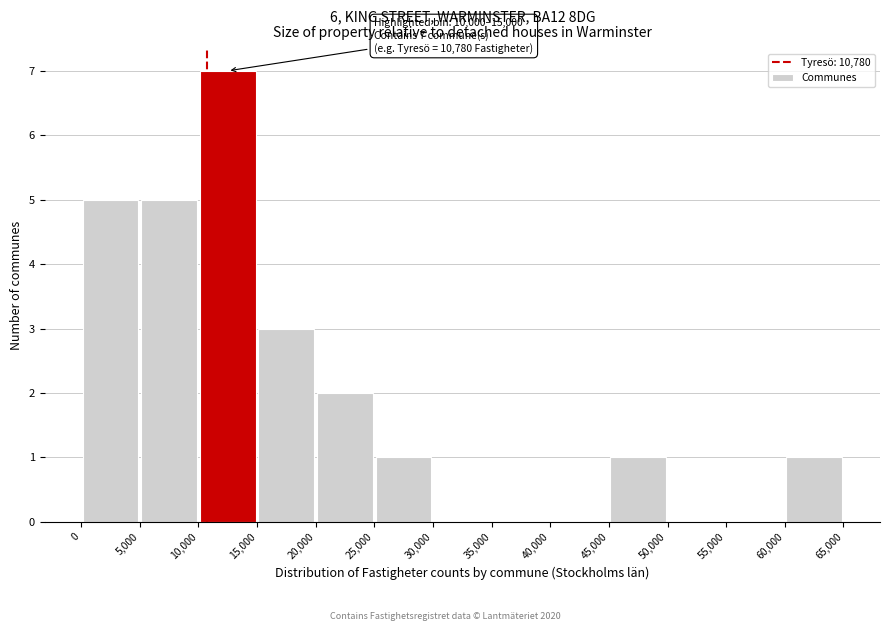

Over which range of the x-axis is the bar tallest?

10,000 to 15,000